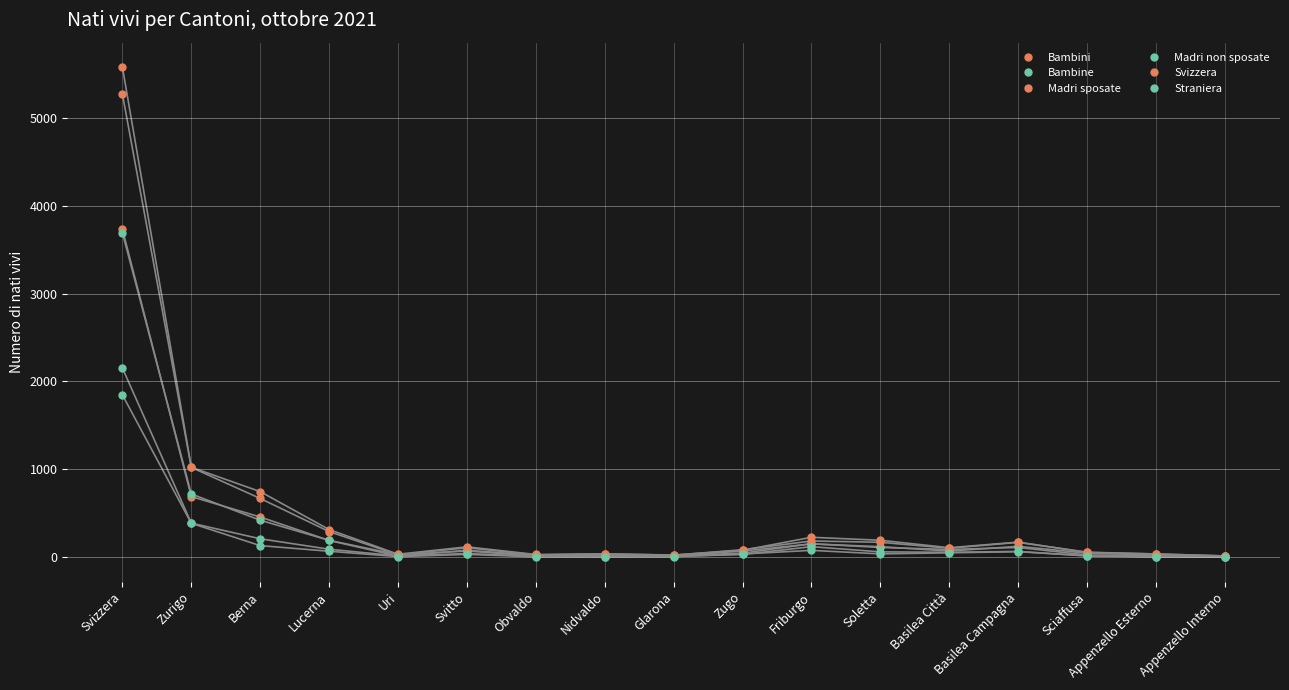

What is the average value of the Bambini series?

341